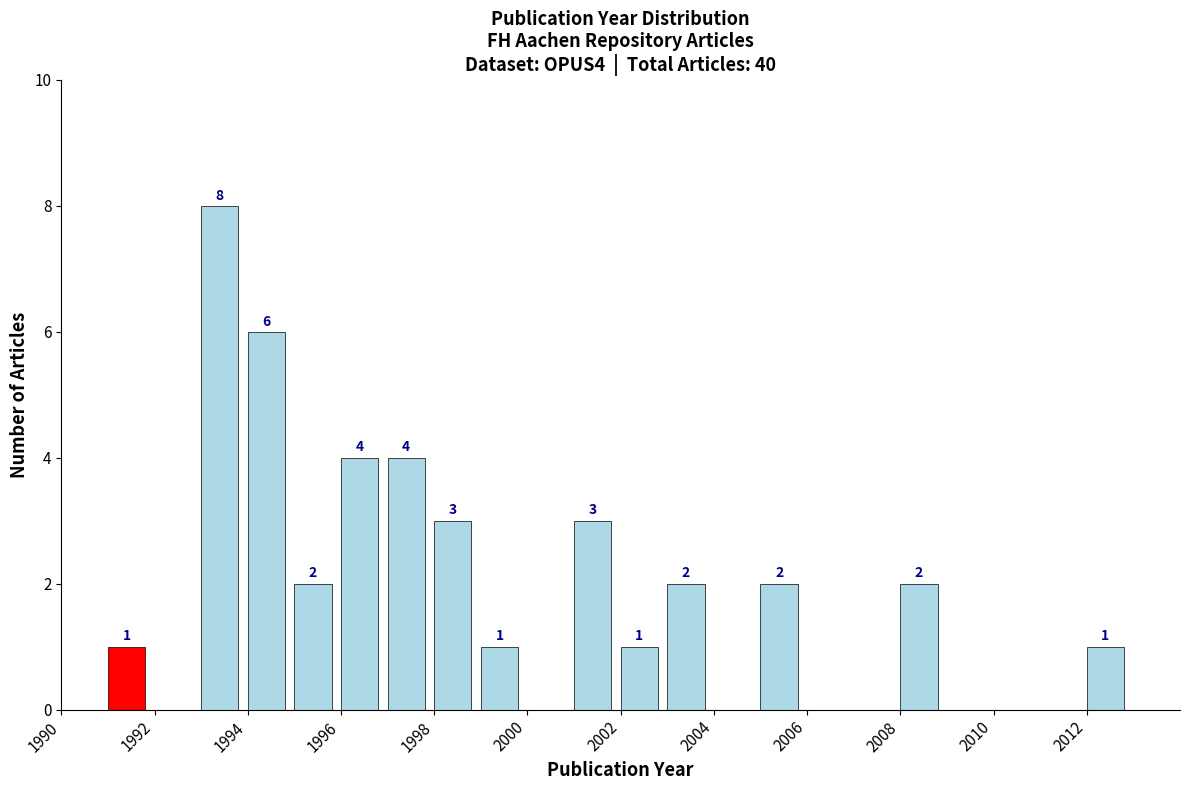

Over which range of the x-axis is the bar tallest?

1993 to 1994